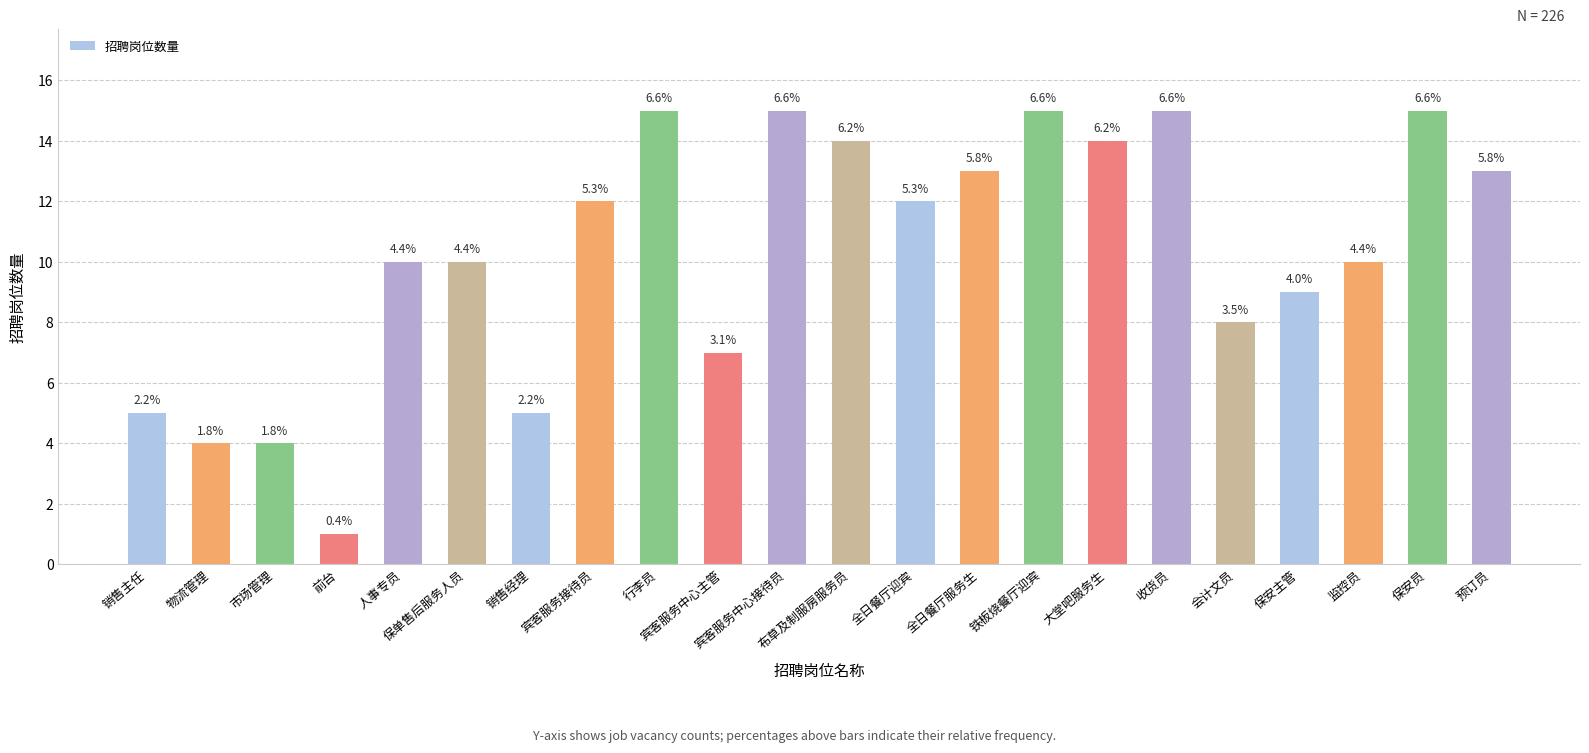

Reading left to right, what are all the values shown in this chart?

销售主任=5	物流管理=4	市场管理=4	前台=1	人事专员=10	保单售后服务人员=10	销售经理=5	宾客服务接待员=12	行李员=15	宾客服务中心主管=7	宾客服务中心接待员=15	布草及制服房服务员=14	全日餐厅迎宾=12	全日餐厅服务生=13	铁板烧餐厅迎宾=15	大堂吧服务生=14	收货员=15	会计文员=8	保安主管=9	监控员=10	保安员=15	预订员=13